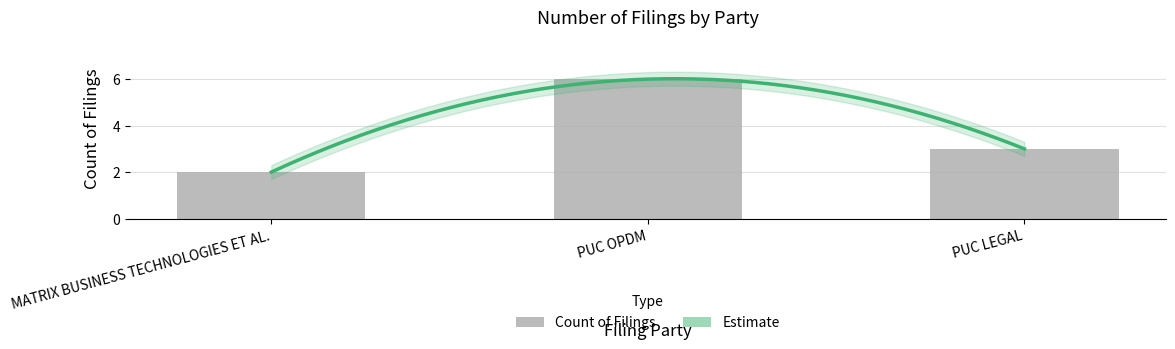

Count the number of values greater than 3.

1